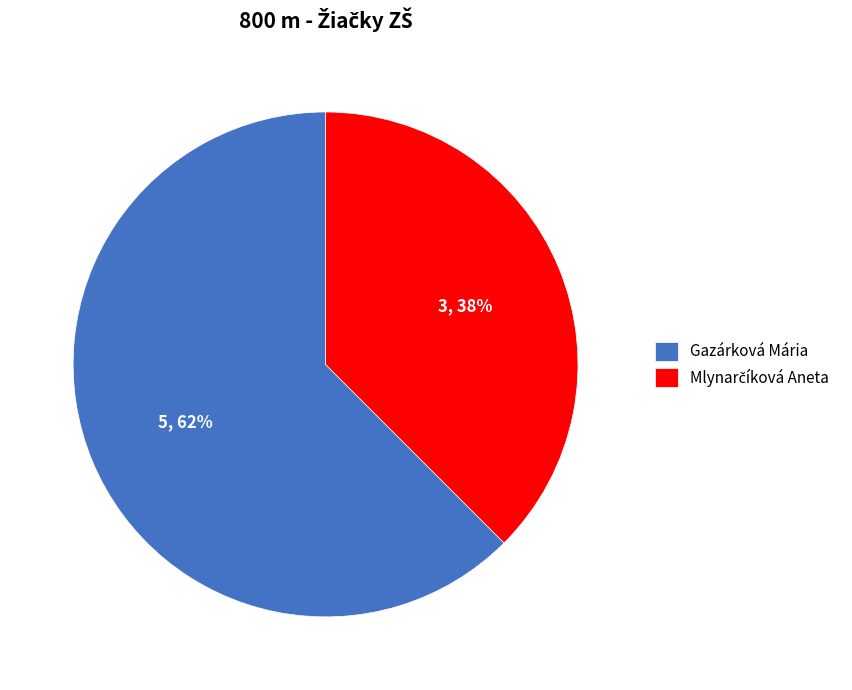

What percentage is the Gazárková Mária slice, to the nearest percent?

62%